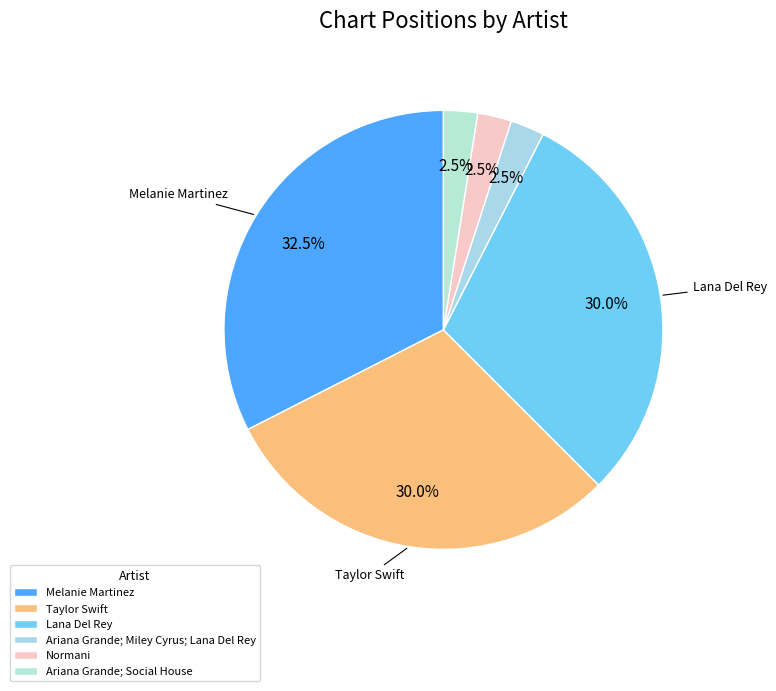

To the nearest percent, what is the average slice percentage?

17%